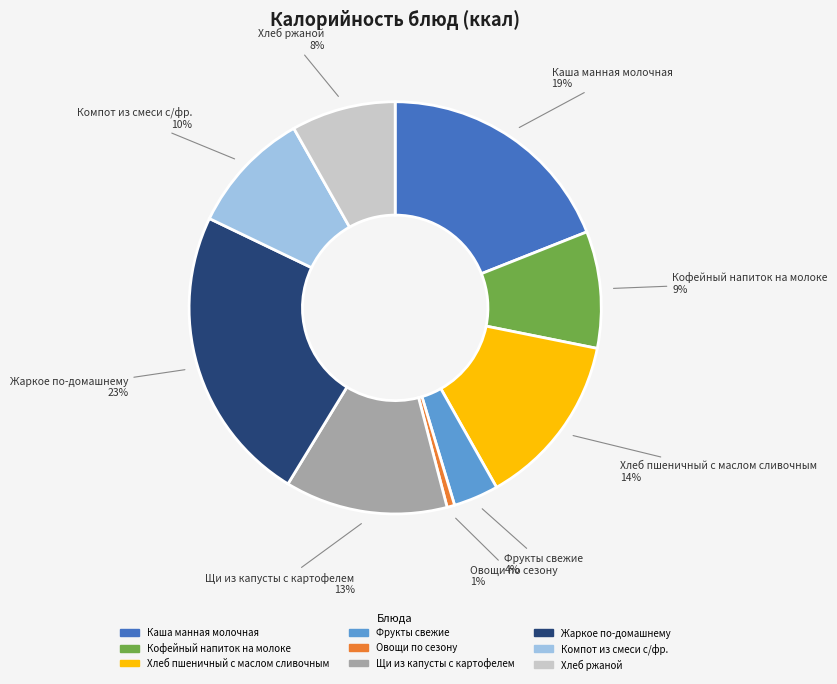

What percentage is the Овощи по сезону slice, to the nearest percent?

1%